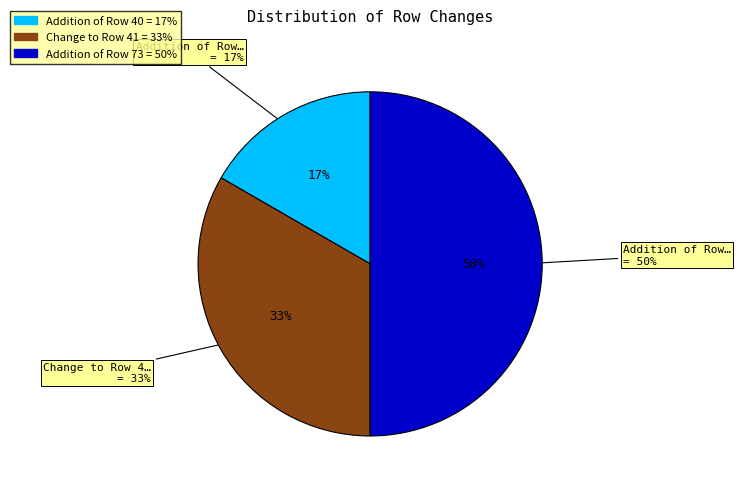

How many segments does this pie chart have?

3